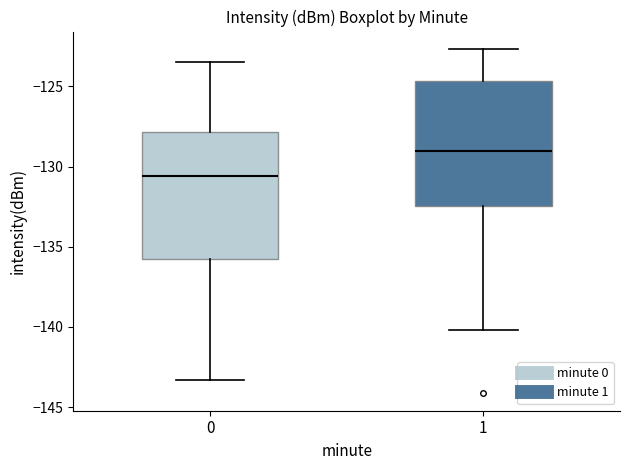

Which box's median line is the highest?

1